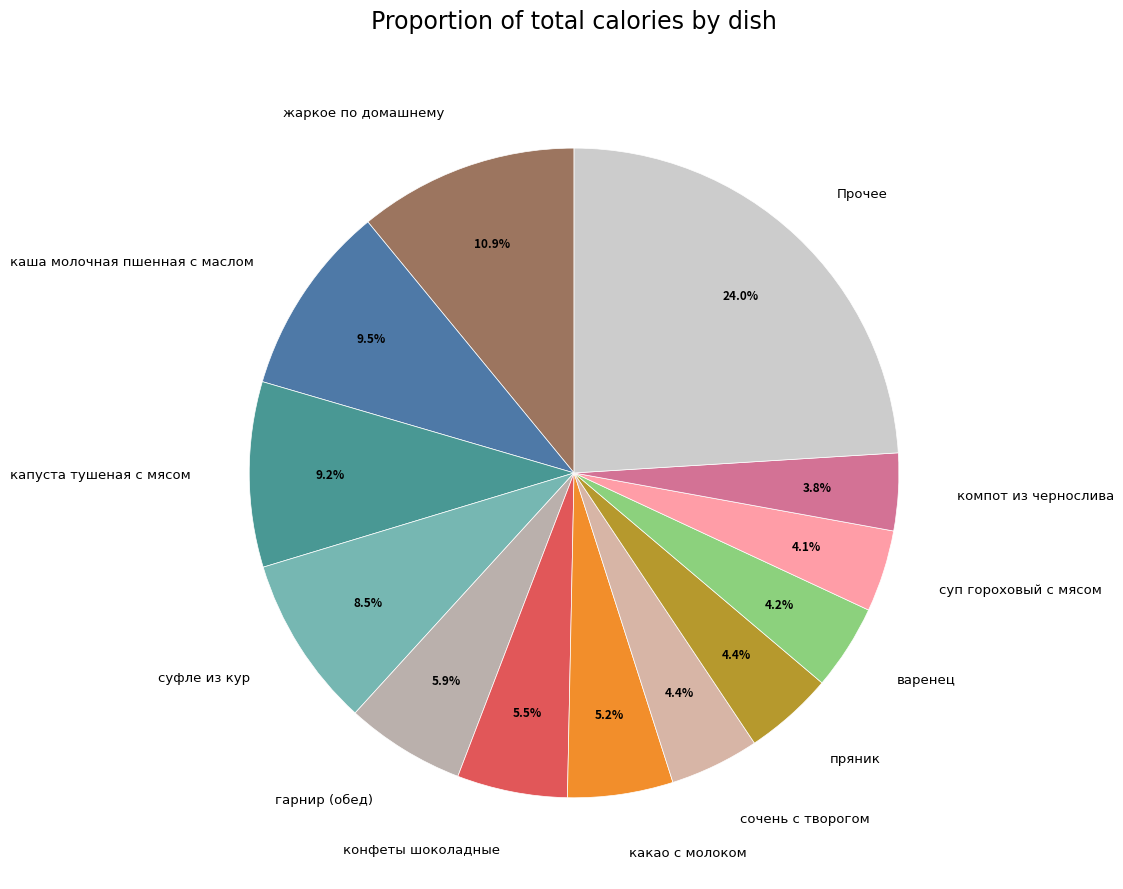

Is there any slice that represents more than half of the pie?

No